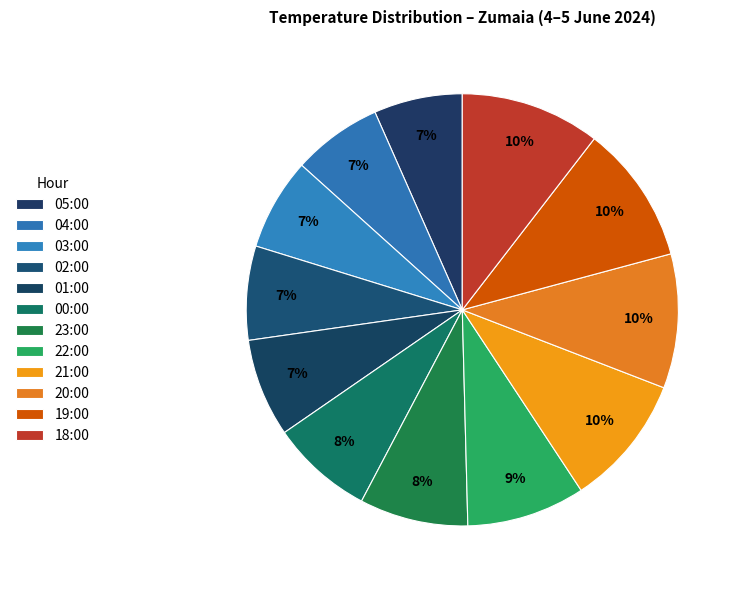

Which has a higher value, 19:00 or 03:00?

19:00